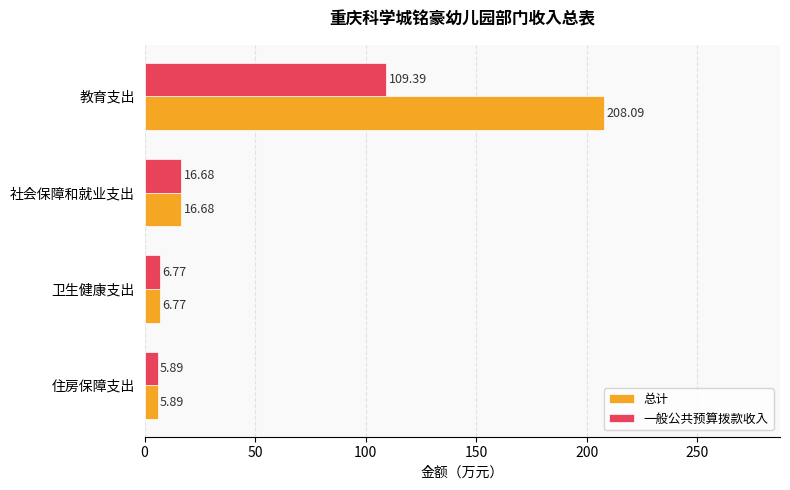

Which series has the largest range (max minus min)?

总计